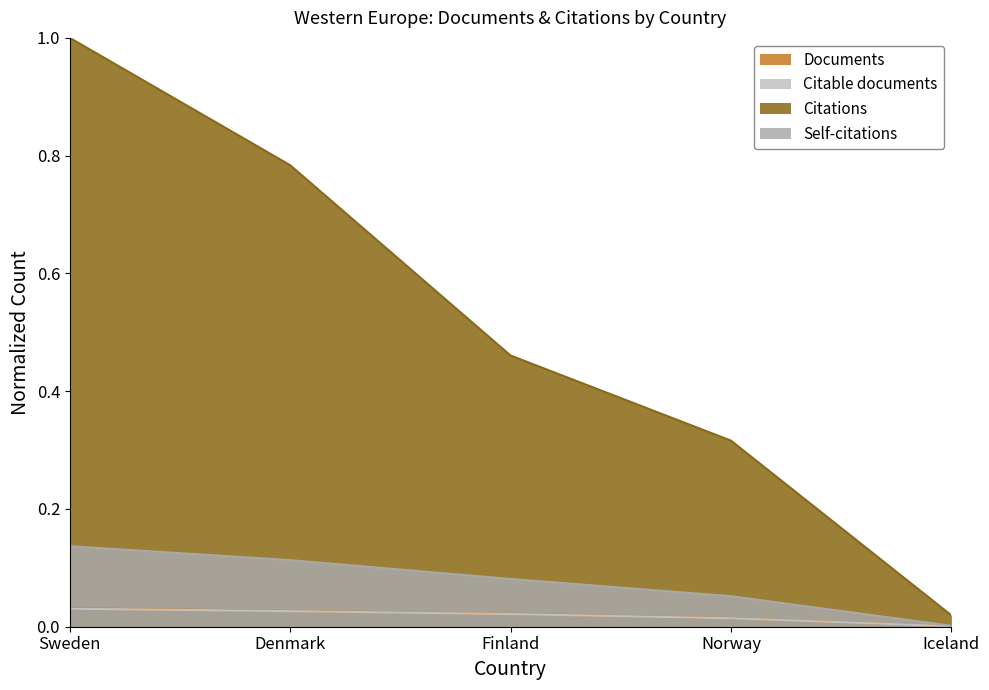

Which series has the widest spread of values?

Citations